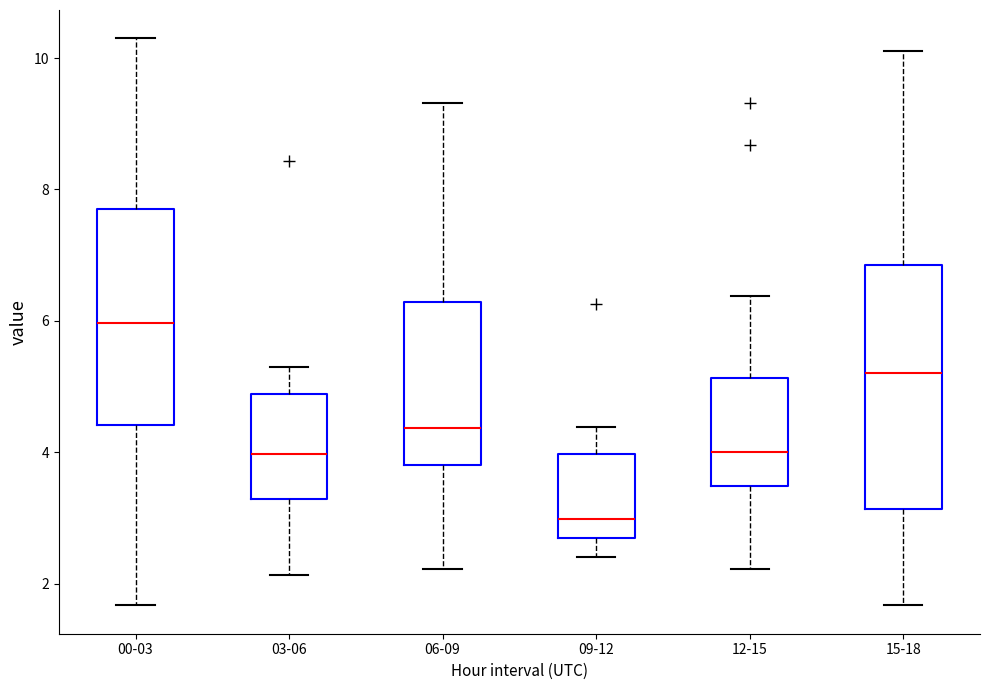

Which box is the tallest, from its lower edge to its upper edge?

15-18